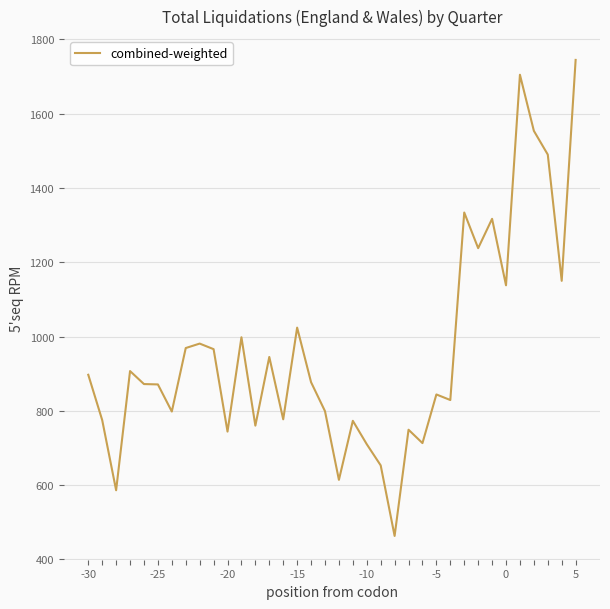

Does the chart display data point markers on the line(s)?

No